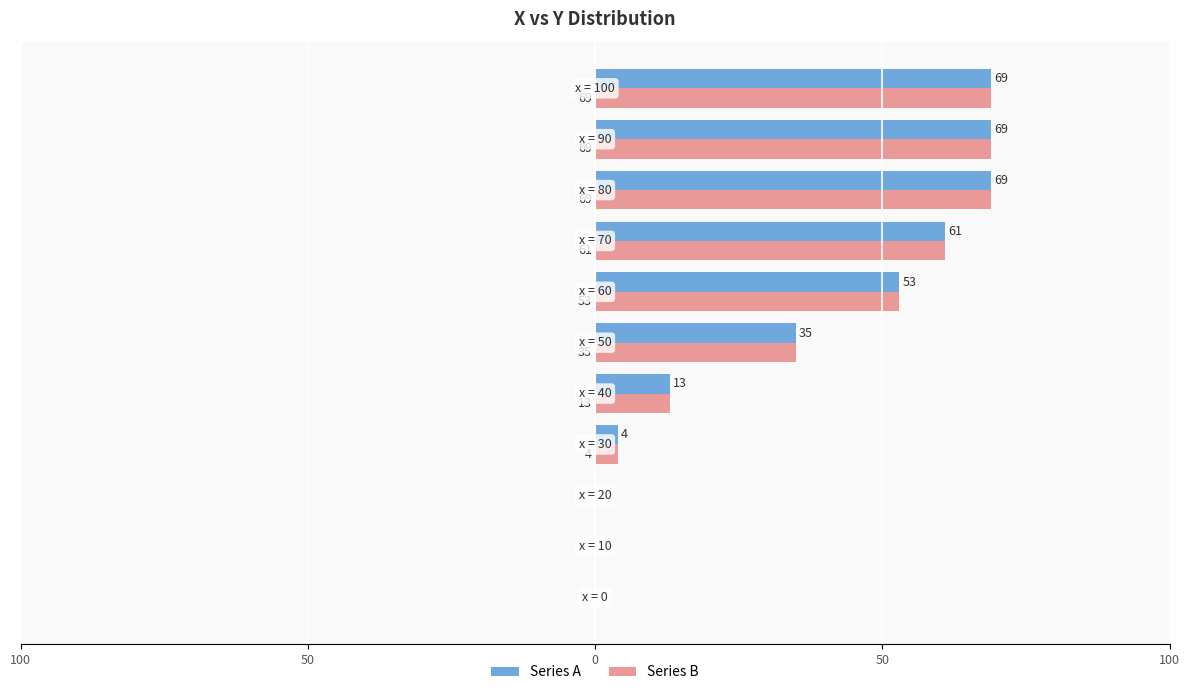

What are all the series names shown in the legend?

Series A, Series B